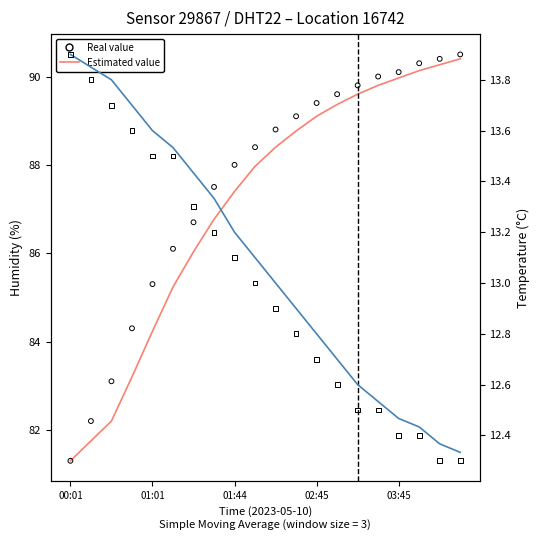

At which category is the sum across all series the highest?

19